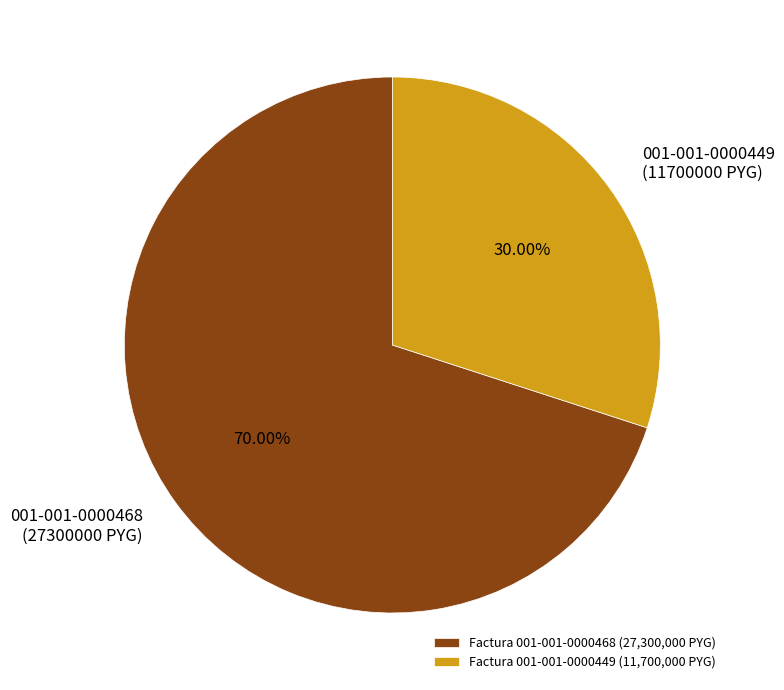

Approximately how many times larger is the value at Factura 001-001-0000468 (27,300,000 PYG) compared to Factura 001-001-0000449 (11,700,000 PYG)?

2.3